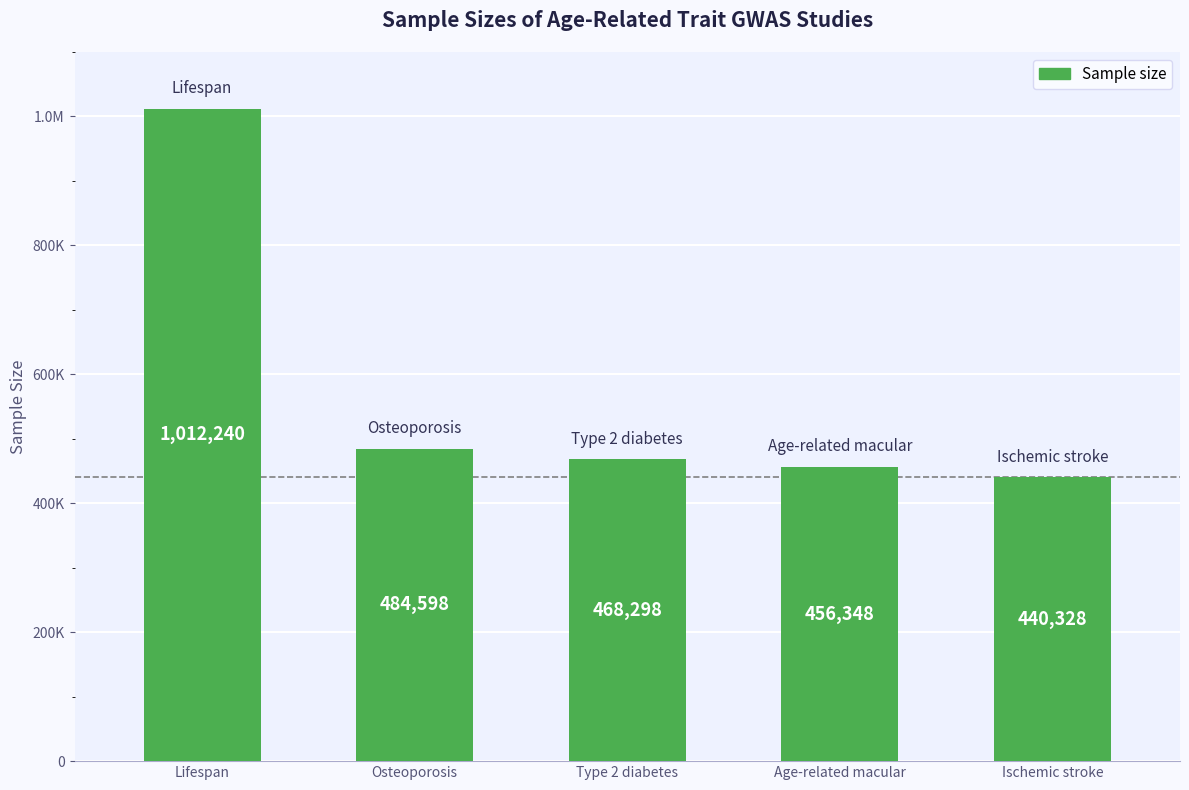

Does the chart contain stacked bars?

No